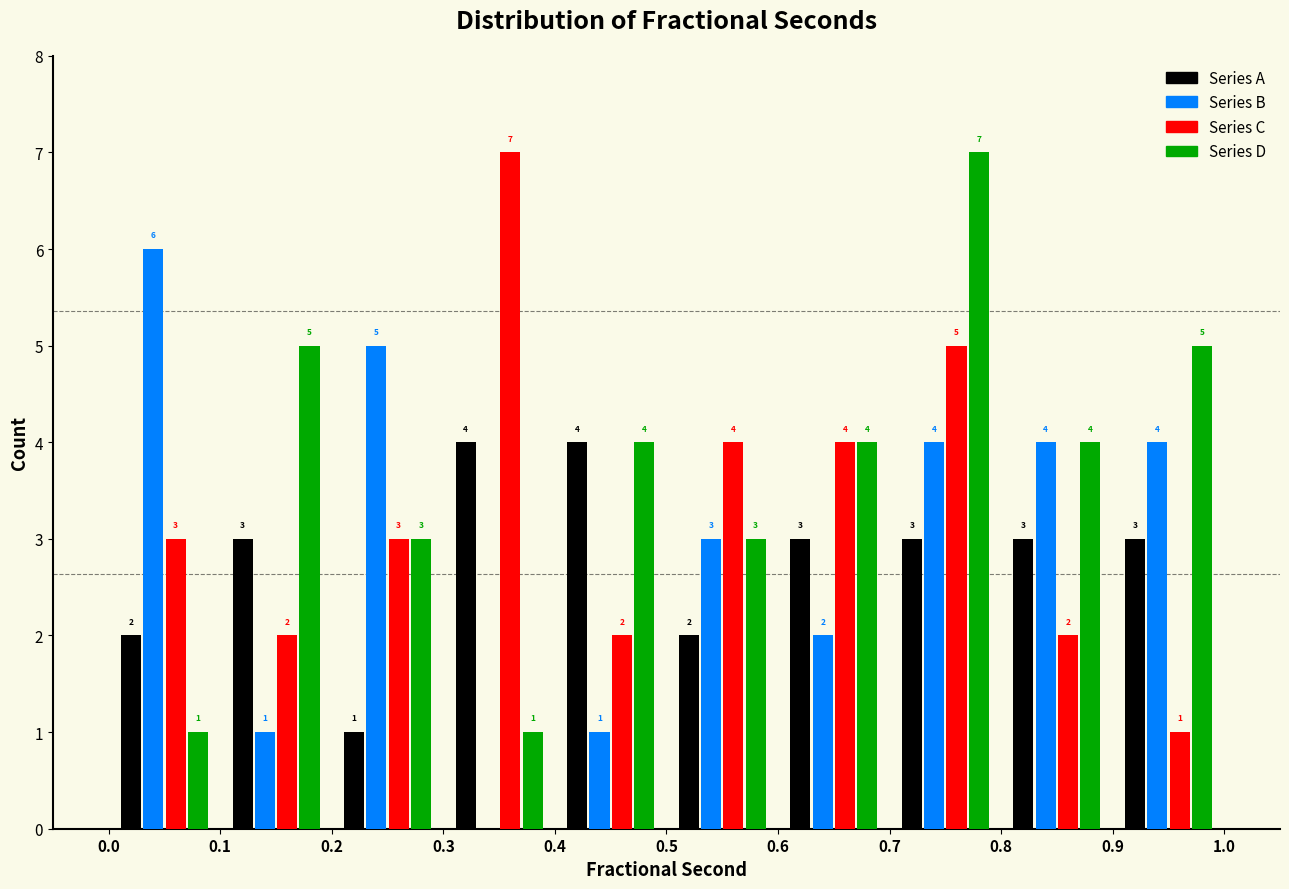

In the Series C series, which range on the x-axis has the tallest bar?

0.3 to 0.4